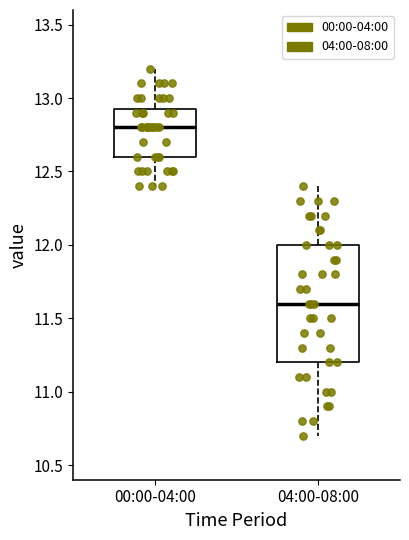

Which box's median line is the highest?

00:00-04:00